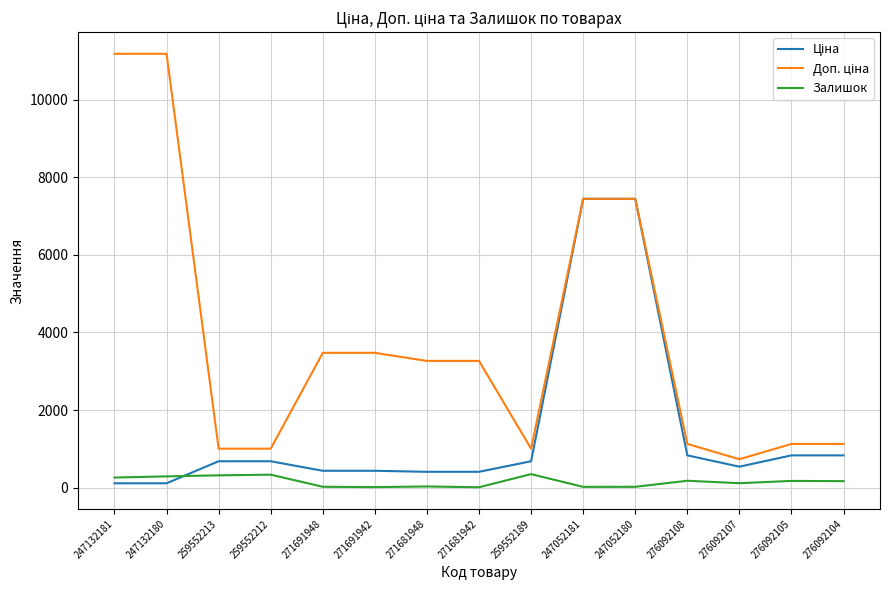

What is the difference between the highest and lowest values at 259552212?

670.1